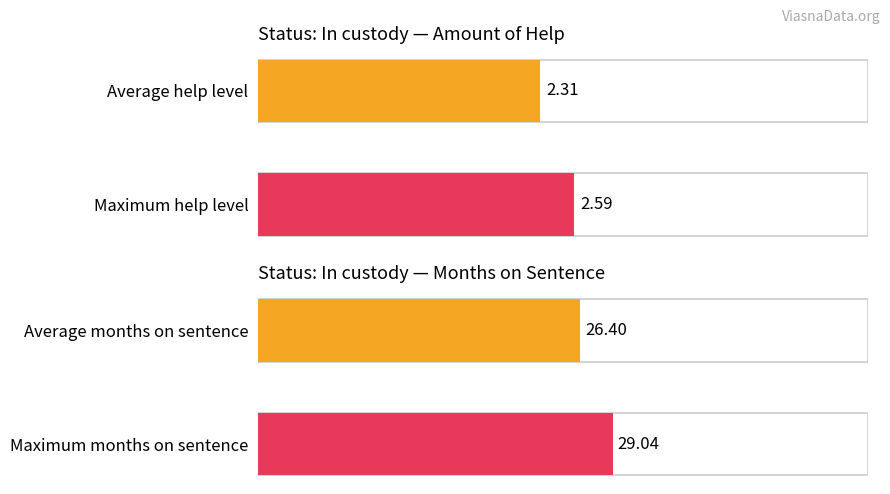

The value at Average help level is 2.3. True or false?

True